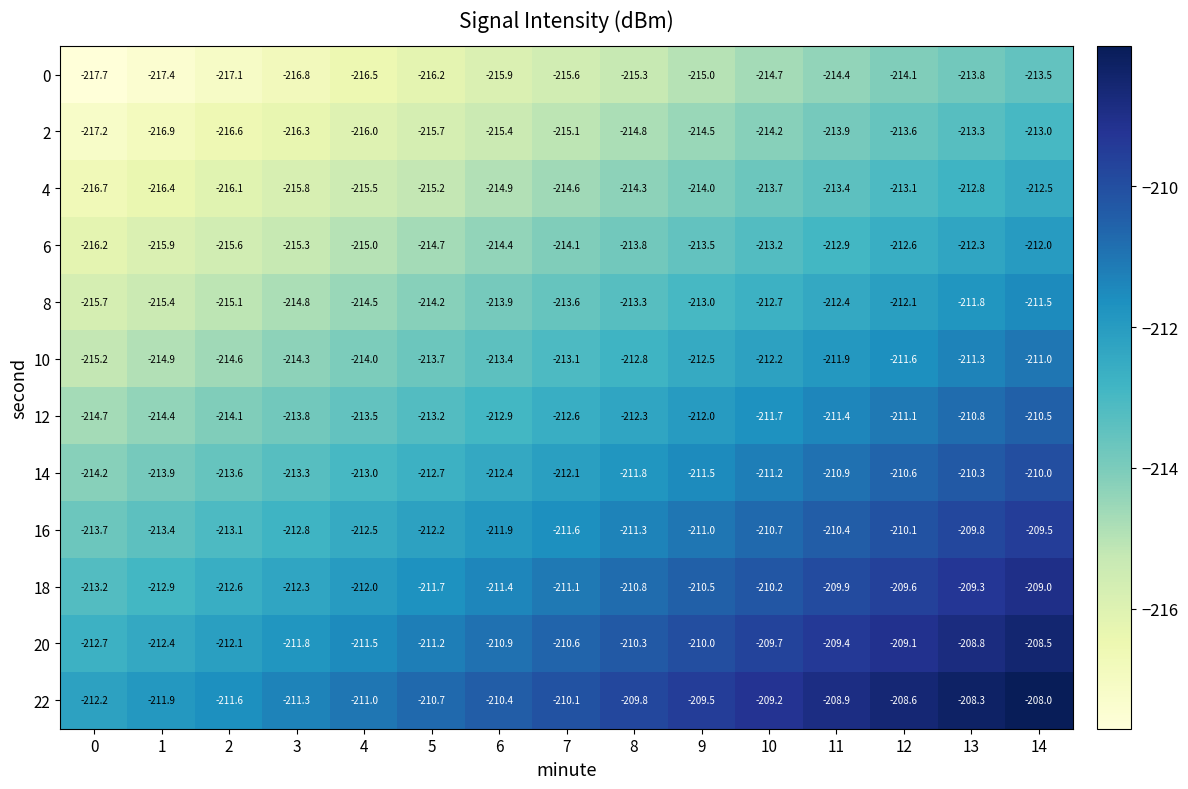

List the series in order of their peak value, highest first.

22, 20, 18, 16, 14, 12, 10, 8, 6, 4, 2, 0